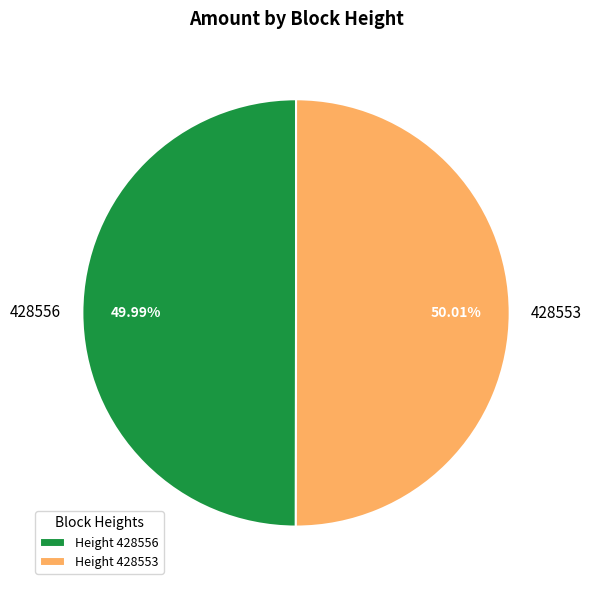

How many slices are in this pie chart?

2